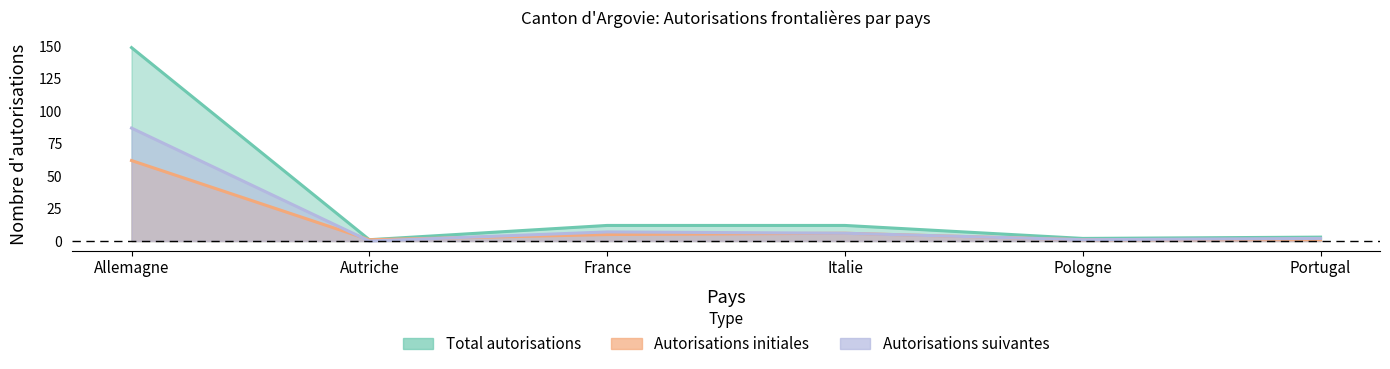

What is the value of the Autorisations initiales point at the 5th from the left?

1